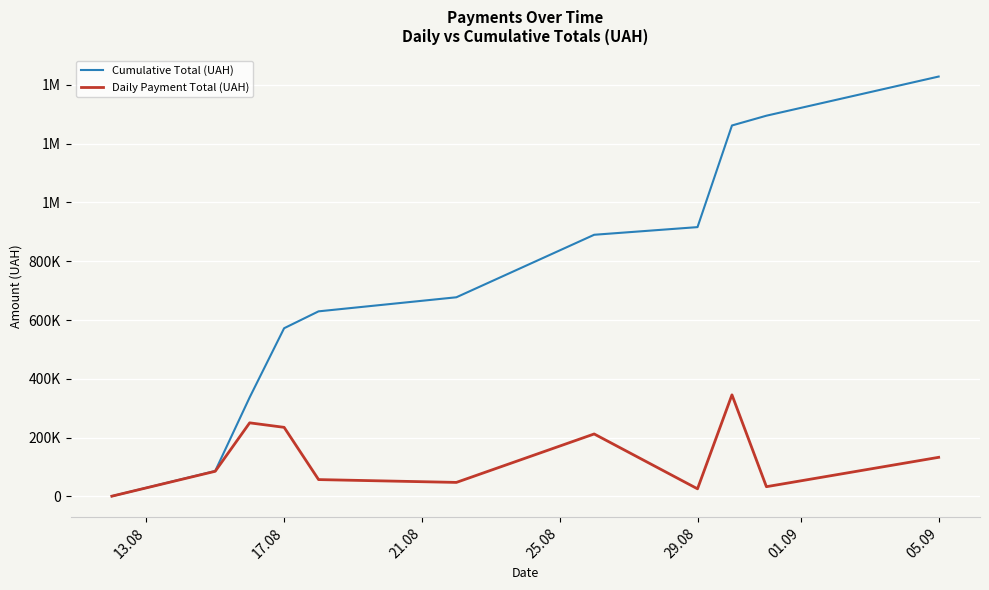

What are all the series names shown in the legend?

Cumulative Total (UAH), Daily Payment Total (UAH)